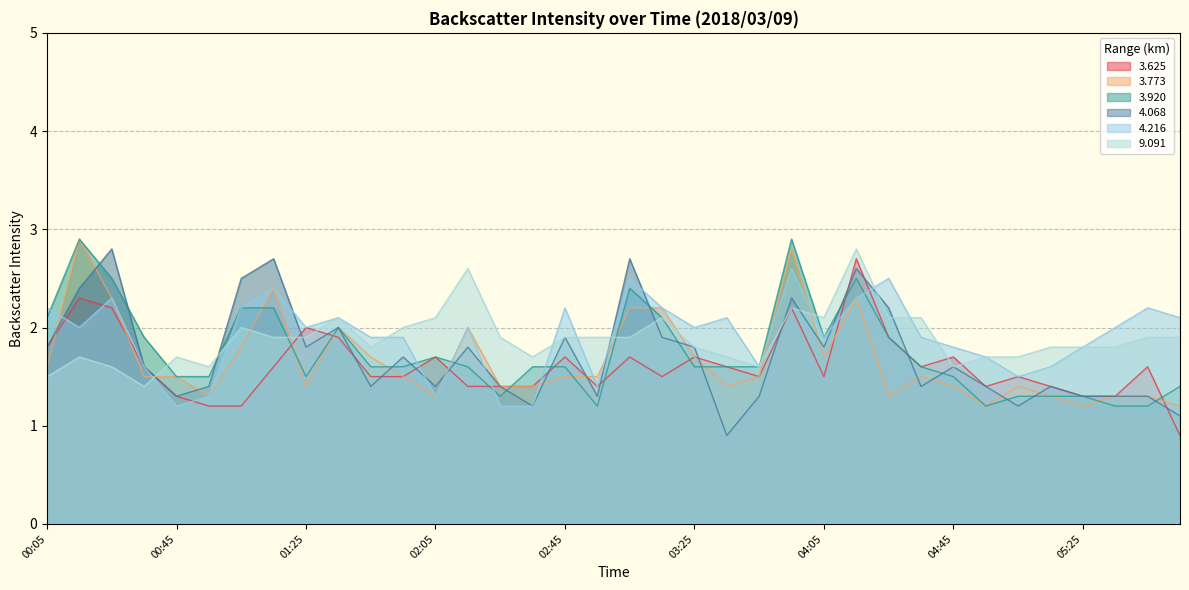

At which label is 9.091 closest to 2?

01:05